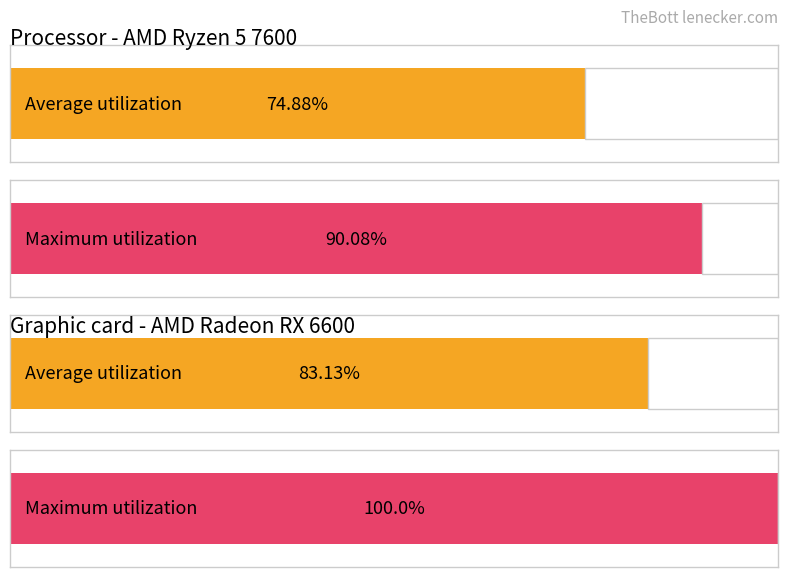

How many bars are there in each group?

2